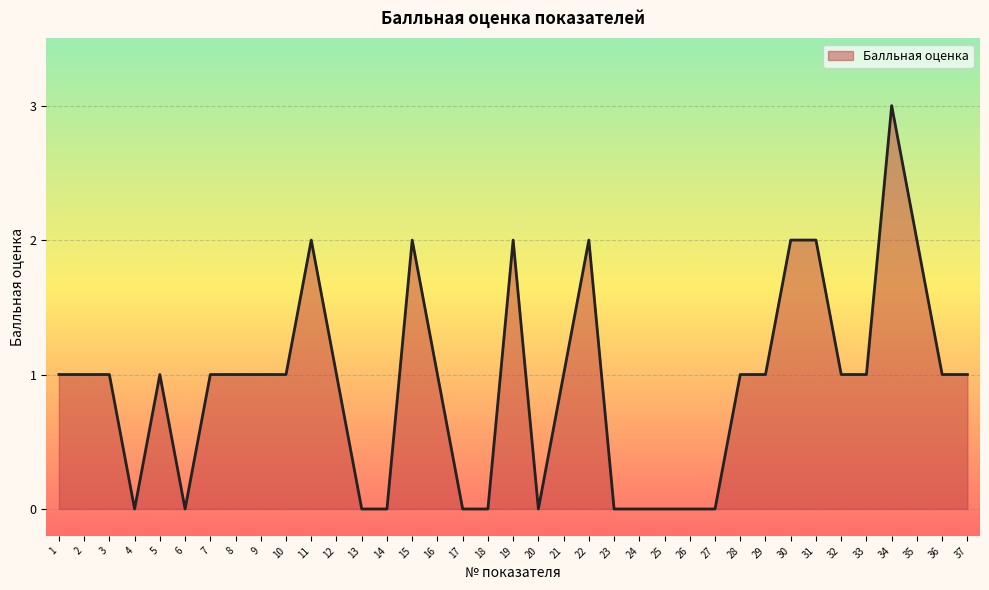

Does the chart have visible grid lines?

Yes